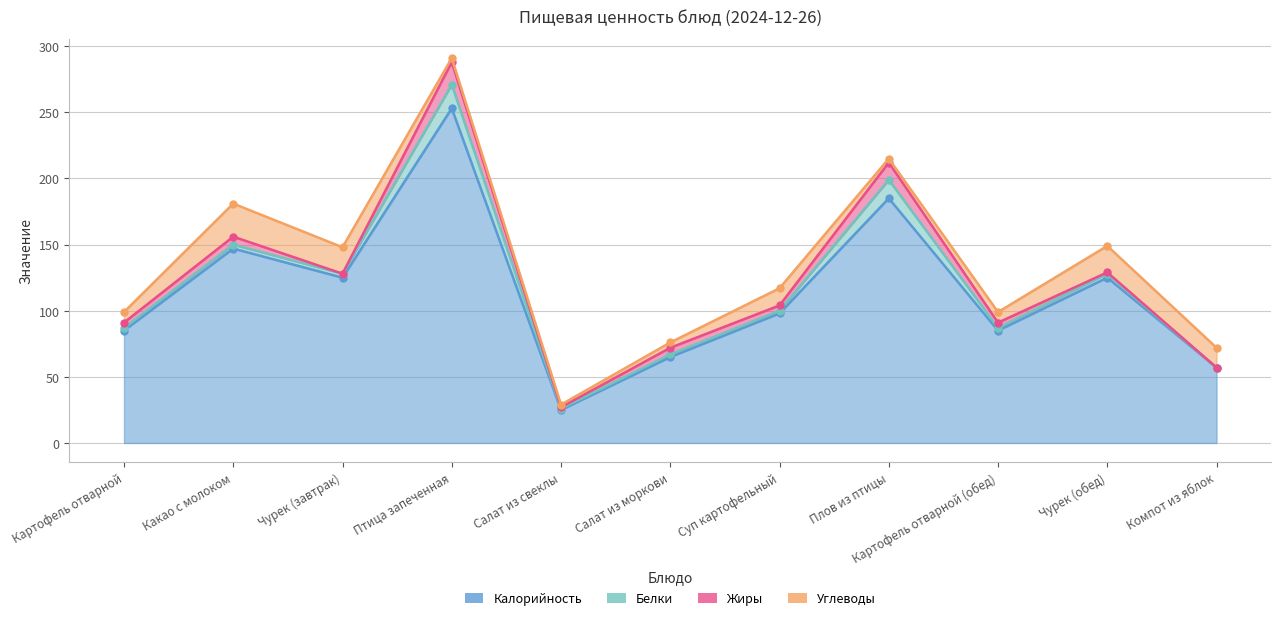

Reading right to left, what are all the values shown in this chart?

Калорийность: 57	125	85	185	98	65	25	253	125	147	85
Белки: 0	3	2	14	2	2	1	18	3	3	2
Жиры: 0	1	4	13	4	5	1	17	0	6	4
Углеводы: 15	20	8	3	13	4	2	3	20	25	8